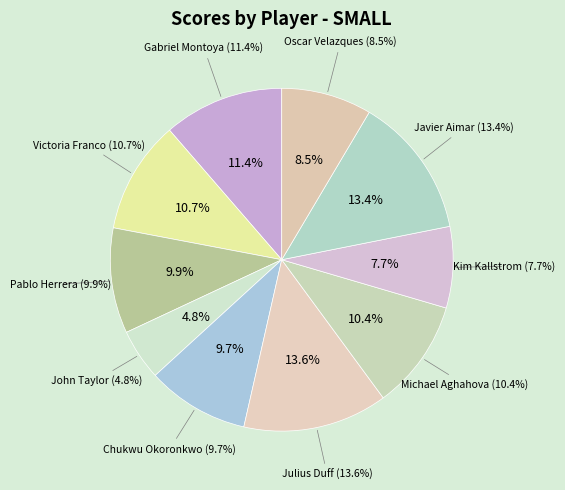

To the nearest percent, what is the average slice percentage?

10%